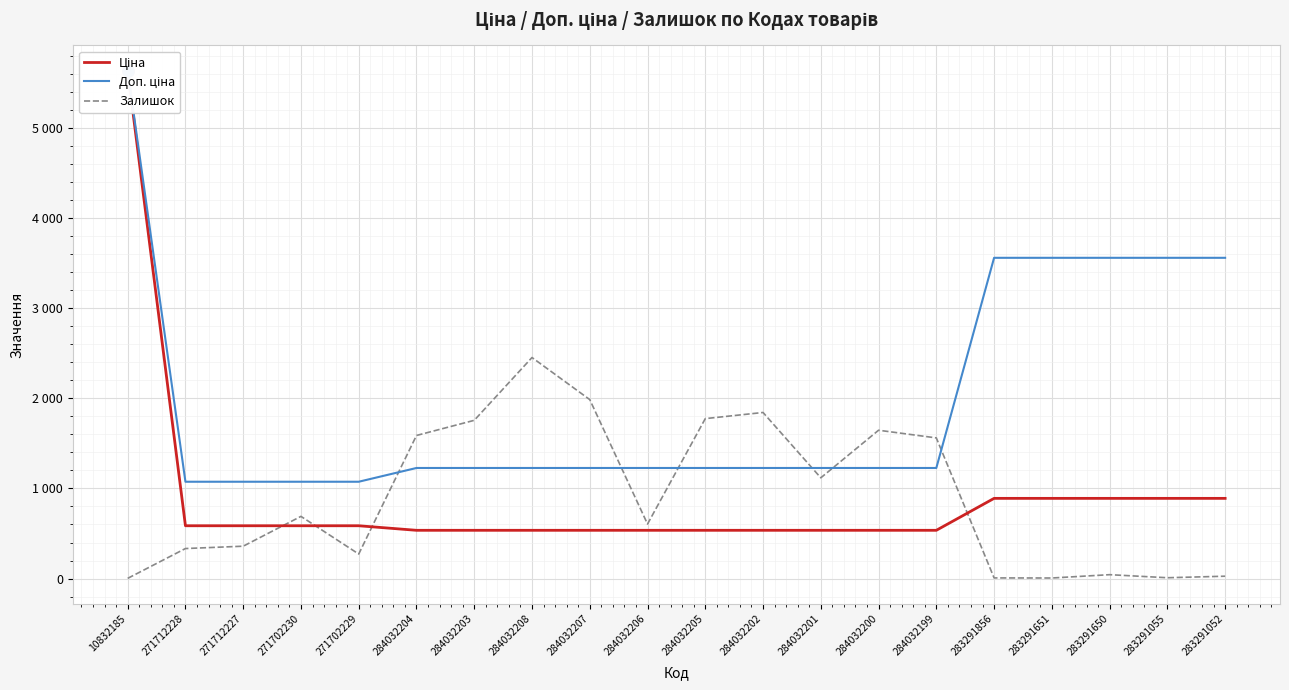

Reading left to right, transcribe all the data shown in this chart.

Ціна: 10832185=5636.0	271712228=586.0	271712227=586.0	271702230=586.0	271702229=586.0	284032204=535.4	284032203=535.4	284032208=535.4	284032207=535.4	284032206=535.4	284032205=535.4	284032202=535.4	284032201=535.4	284032200=535.4	284032199=535.4	283291856=889.9	283291651=889.9	283291650=889.9	283291055=889.9	283291052=889.9
Доп. ціна: 10832185=5636.0	271712228=1074.5	271712227=1074.5	271702230=1074.5	271702229=1074.5	284032204=1227.2	284032203=1227.2	284032208=1227.2	284032207=1227.2	284032206=1227.2	284032205=1227.2	284032202=1227.2	284032201=1227.2	284032200=1227.2	284032199=1227.2	283291856=3559.7	283291651=3559.7	283291650=3559.7	283291055=3559.7	283291052=3559.7
Залишок: 10832185=2.0	271712228=333.0	271712227=359.0	271702230=690.0	271702229=272.0	284032204=1588.0	284032203=1756.0	284032208=2453.0	284032207=1986.0	284032206=605.0	284032205=1775.0	284032202=1843.0	284032201=1118.0	284032200=1646.0	284032199=1561.0	283291856=7.0	283291651=6.0	283291650=43.0	283291055=9.0	283291052=26.0